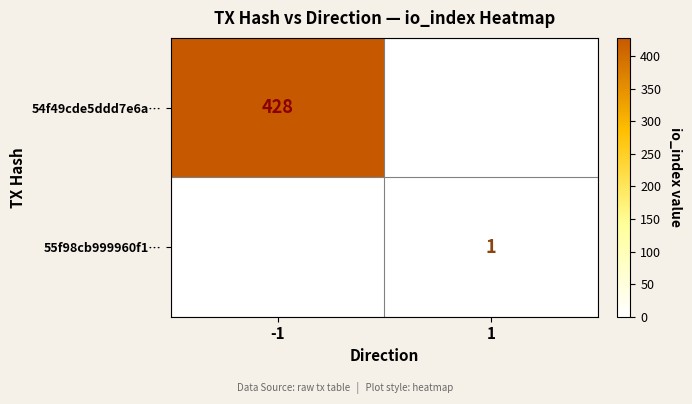

What is the total value across all series at 1?

1